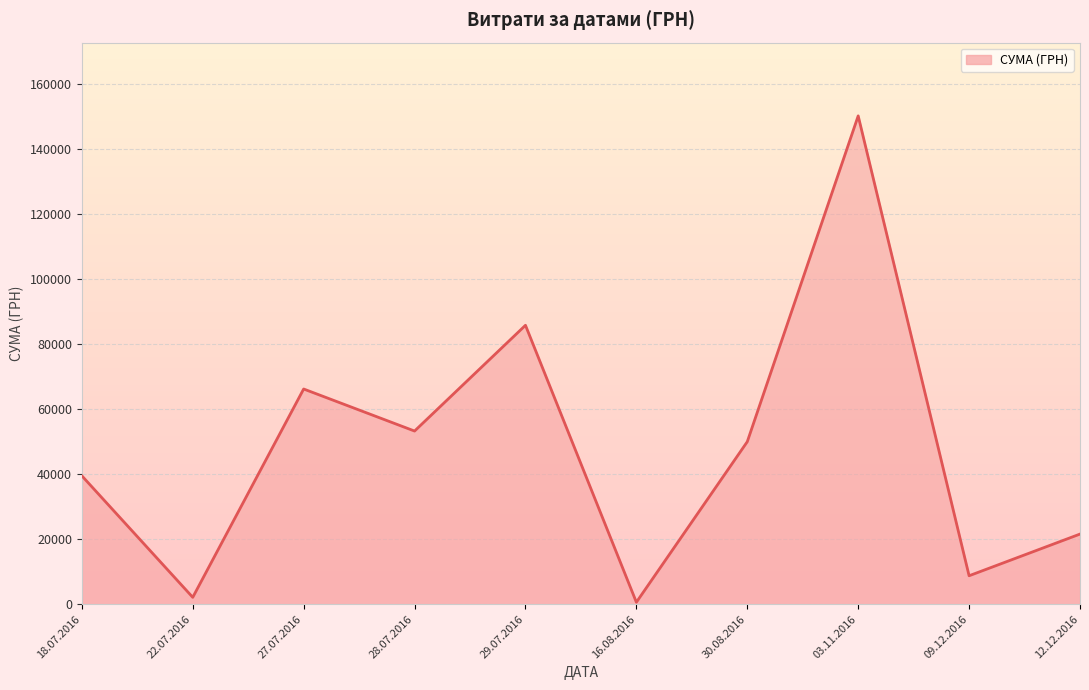

Rank the categories by value from highest to lowest.

03.11.2016, 29.07.2016, 27.07.2016, 28.07.2016, 30.08.2016, 18.07.2016, 12.12.2016, 09.12.2016, 22.07.2016, 16.08.2016